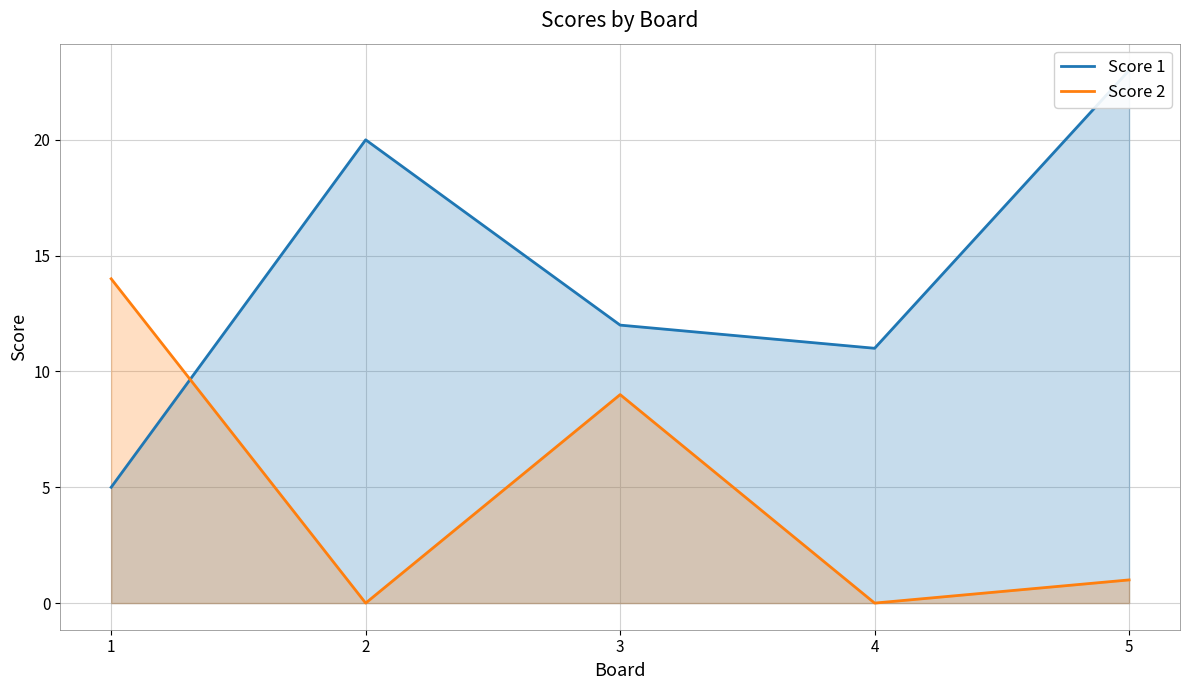

How many values in the Score 2 series exceed 1?

2